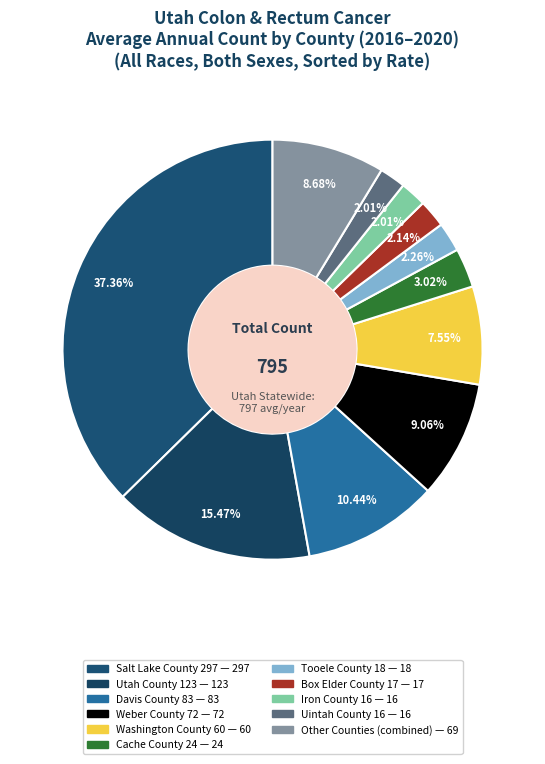

To the nearest percent, what is the difference between the largest and smallest slice percentages?

35%